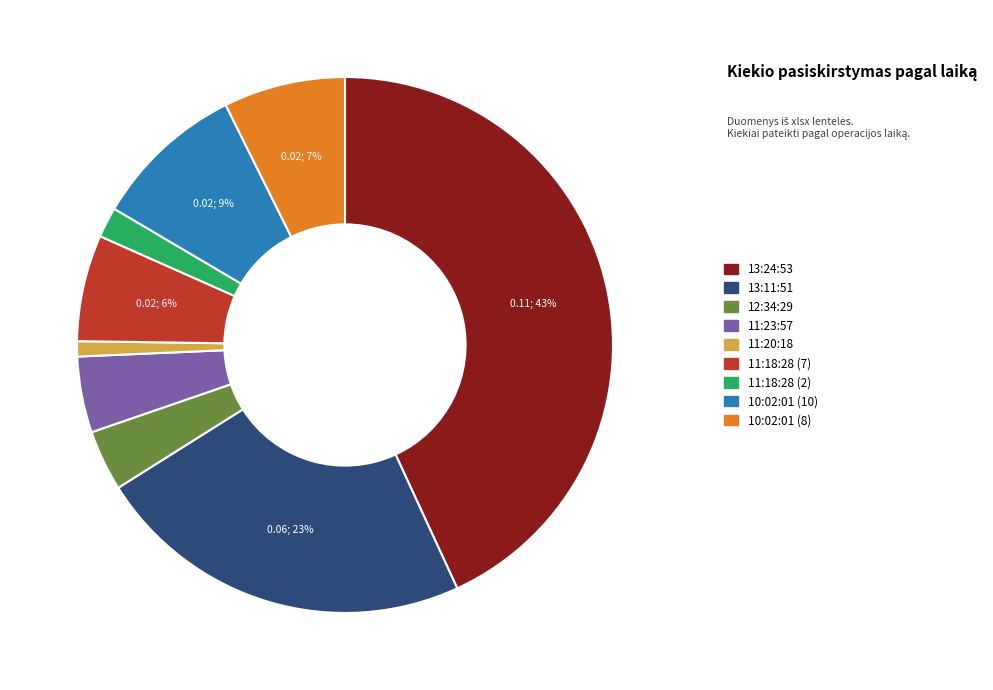

How many segments does this pie chart have?

9